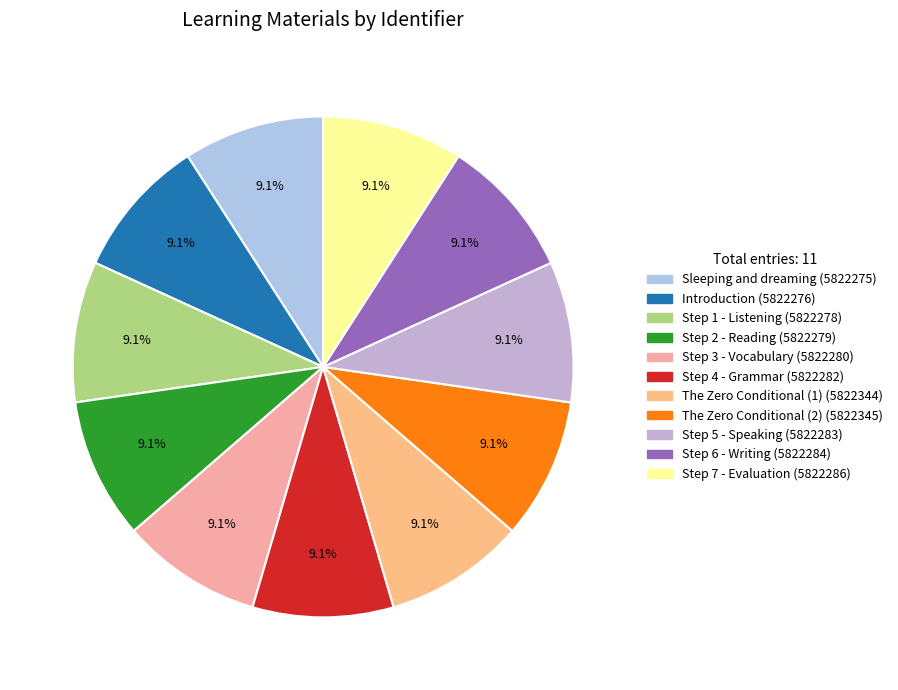

Is there a majority slice in this chart?

No